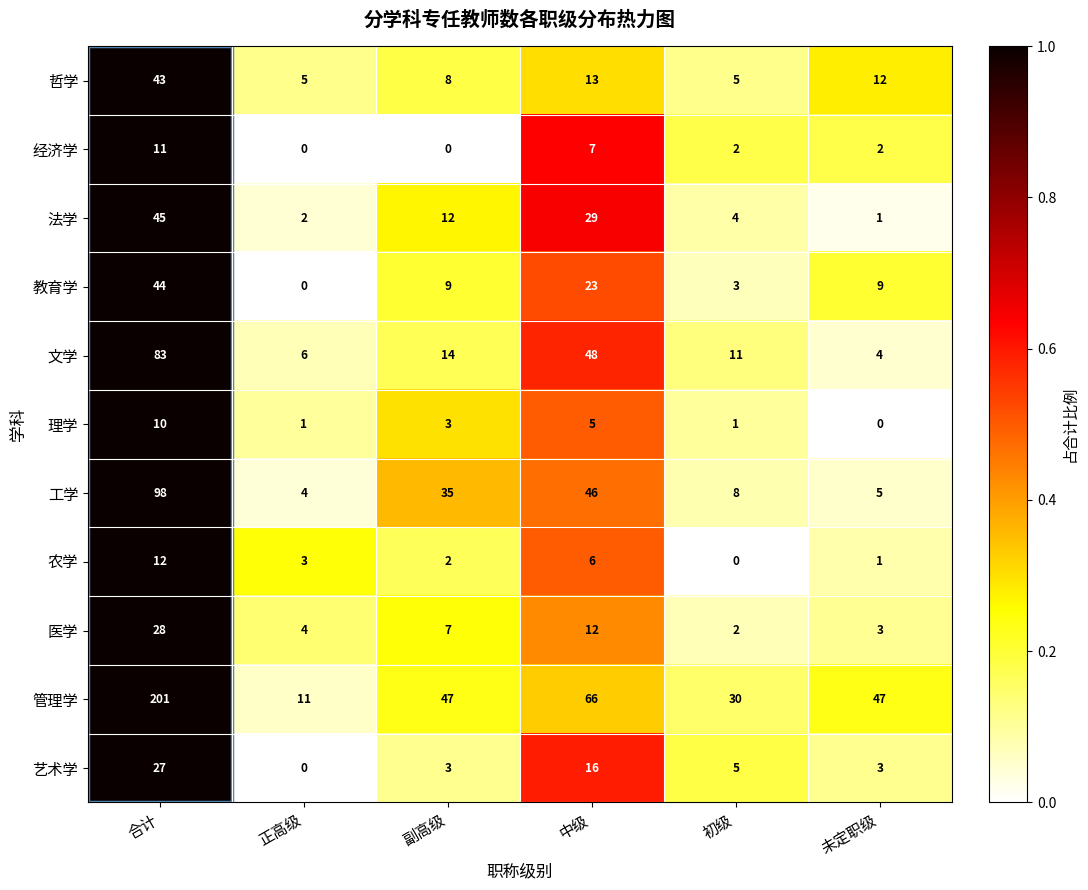

Which series has the largest total across all categories?

管理学